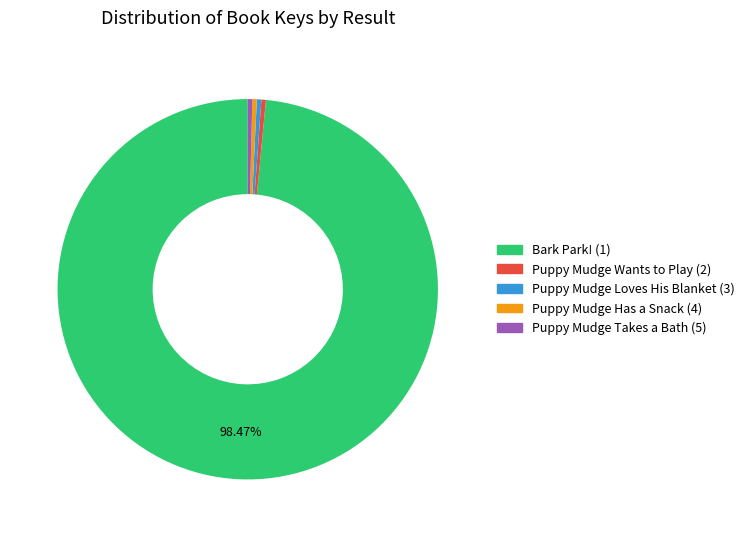

Combined, do Puppy Mudge Wants to Play (2) and Puppy Mudge Loves His Blanket (3) account for over 50%?

No